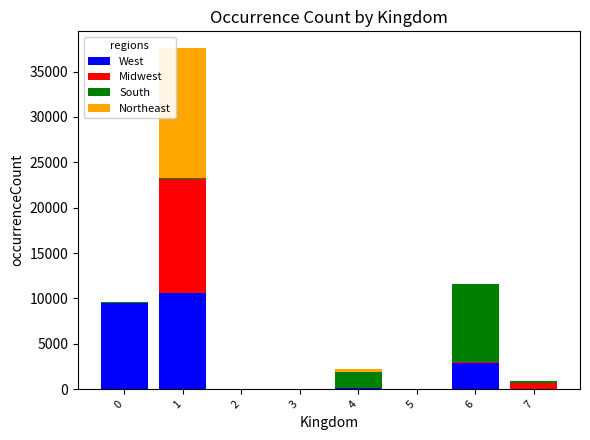

What is the highest value of the West series?

10602